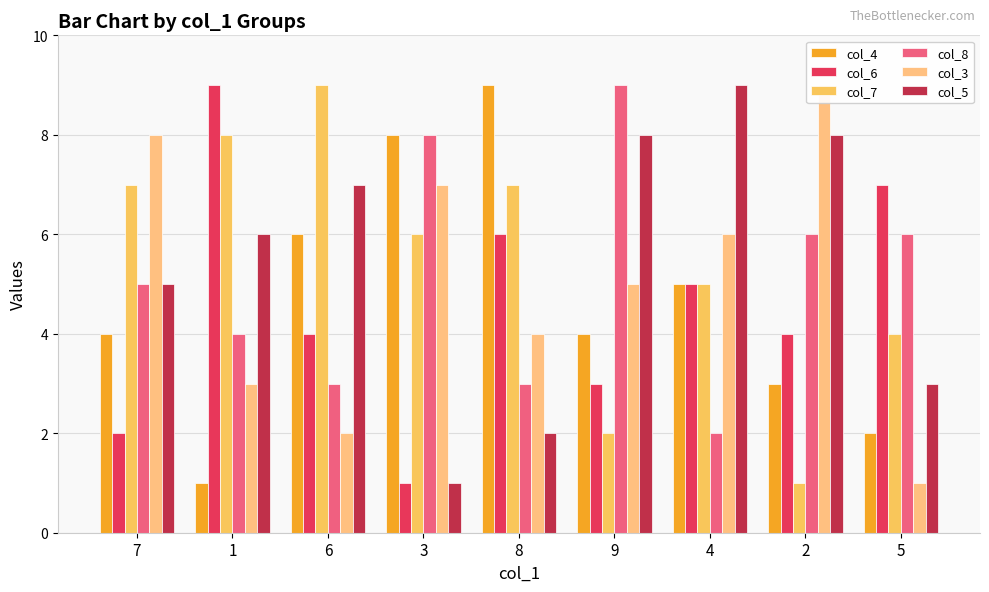

What position from the right is 6?

7